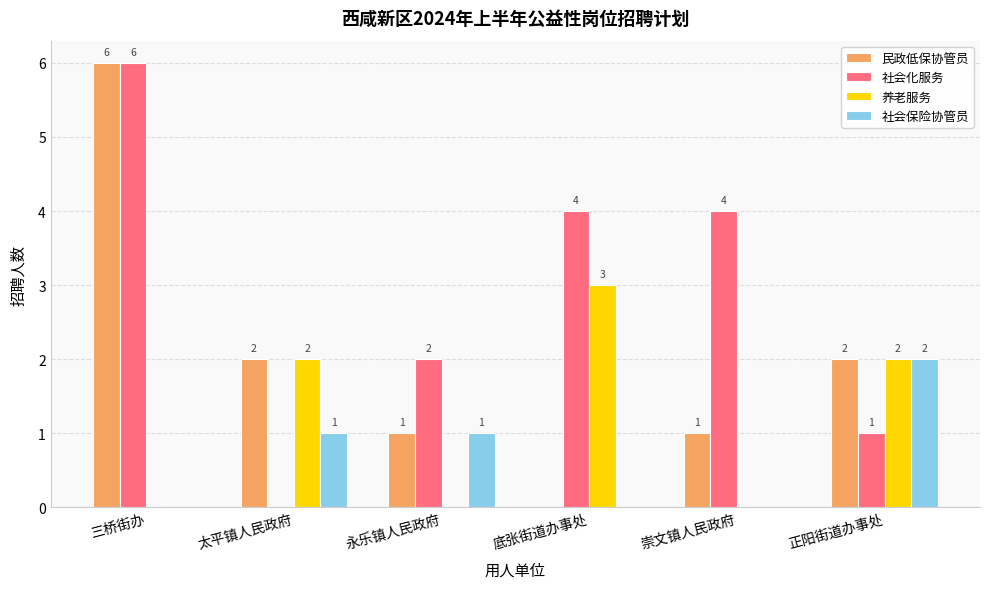

How many positive values does the 民政低保协管员 series have?

5